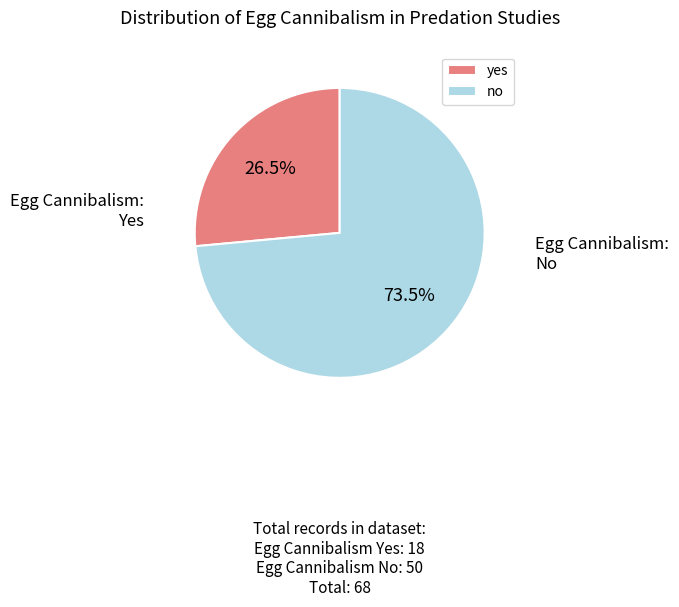

Which has a higher value, no or yes?

no